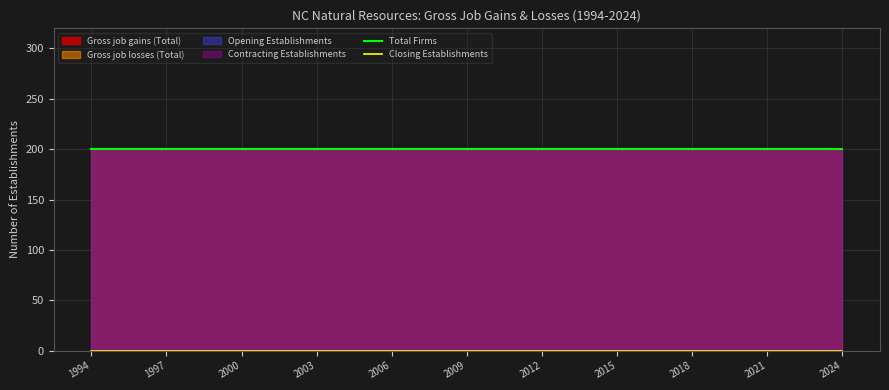

Which series has the largest range (max minus min)?

Total Firms